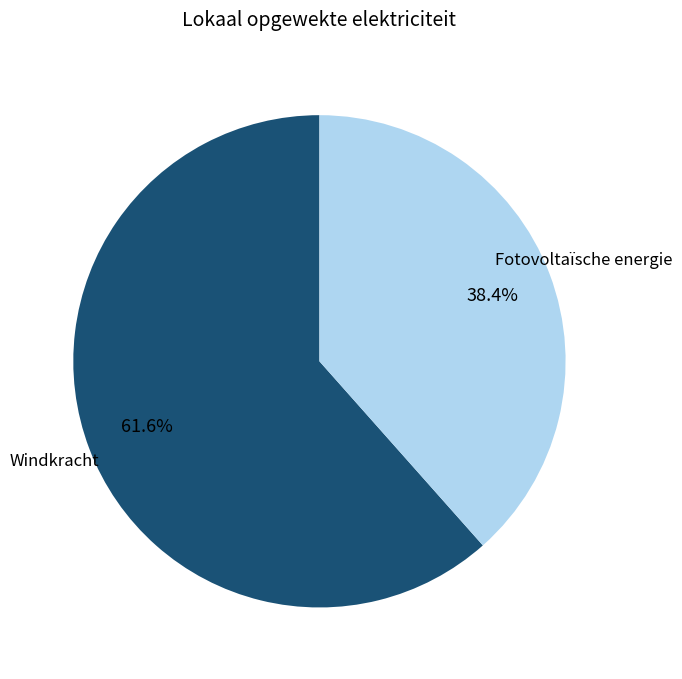

Is there any slice that represents more than half of the pie?

Yes